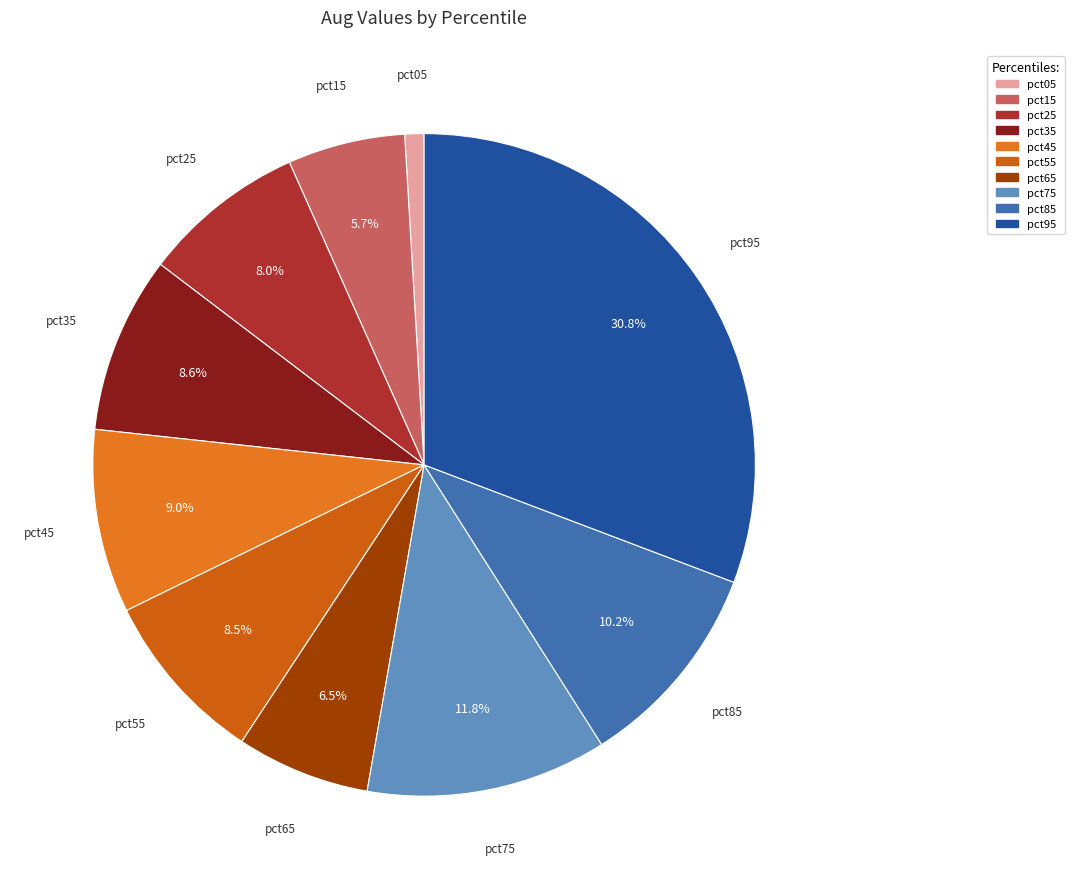

To the nearest percent, what portion does pct35 represent?

9%